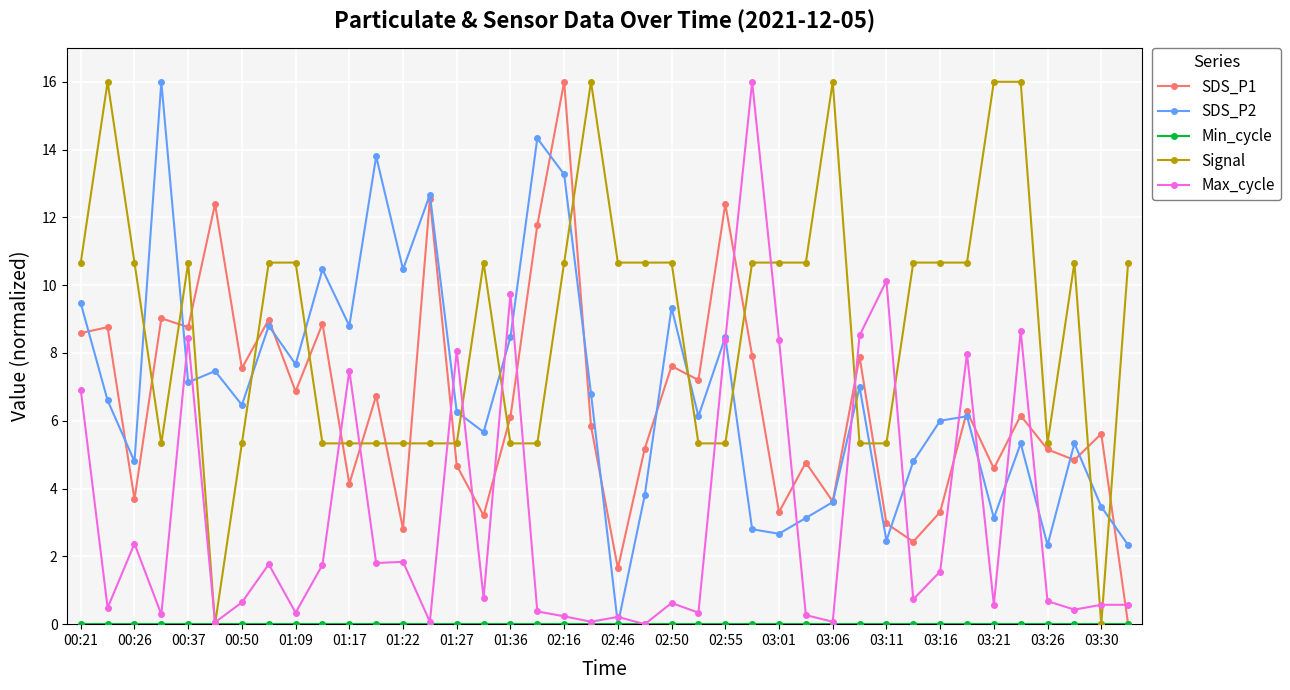

Which series has the largest total across all categories?

Signal